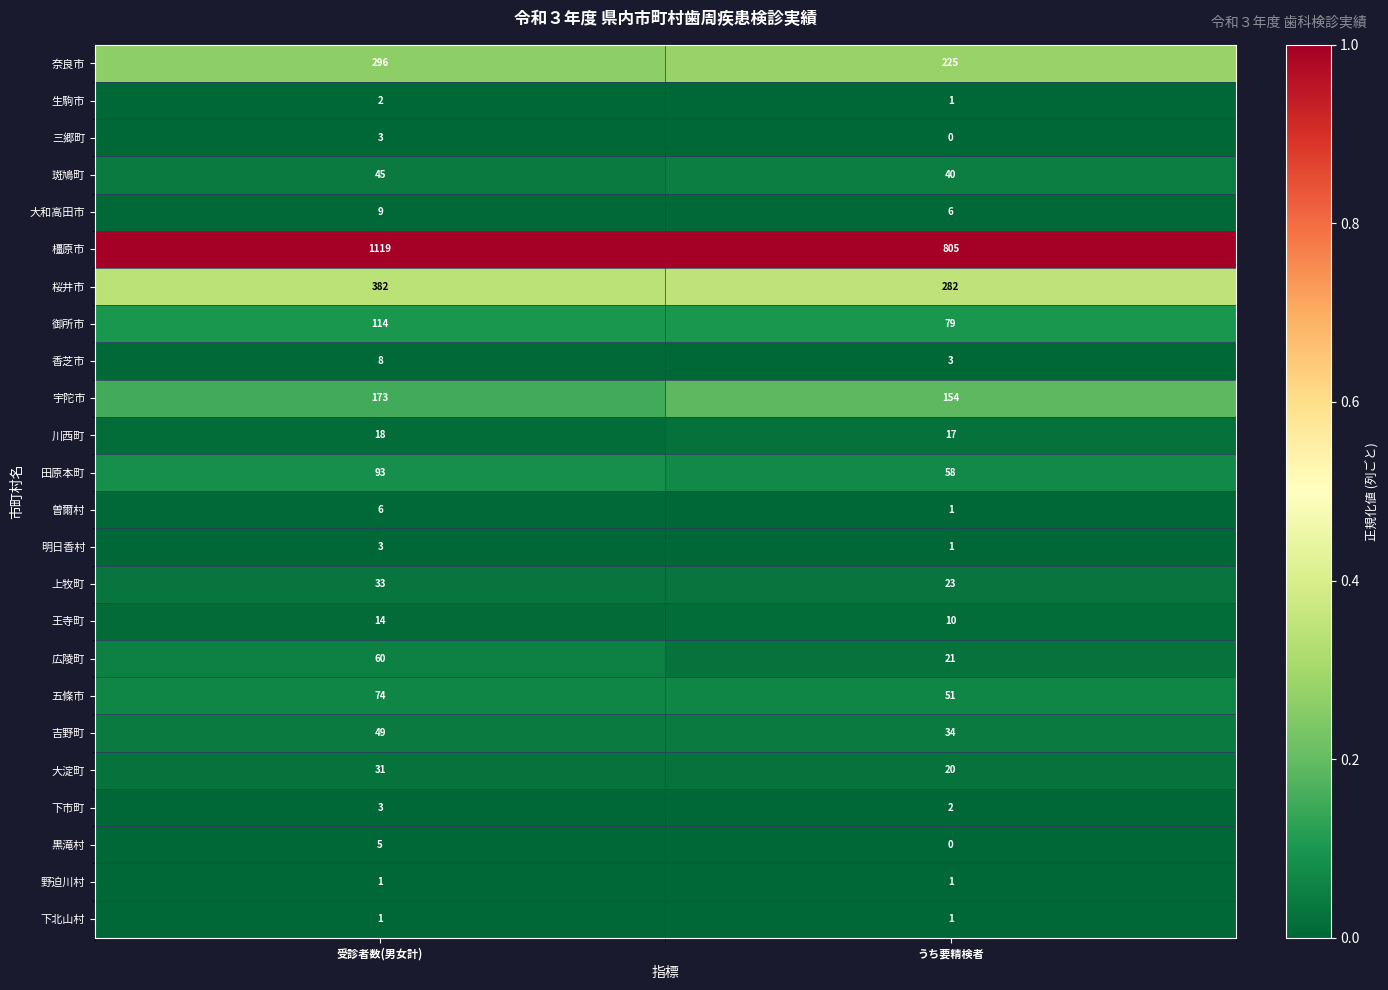

Which series has the largest total across all categories?

橿原市